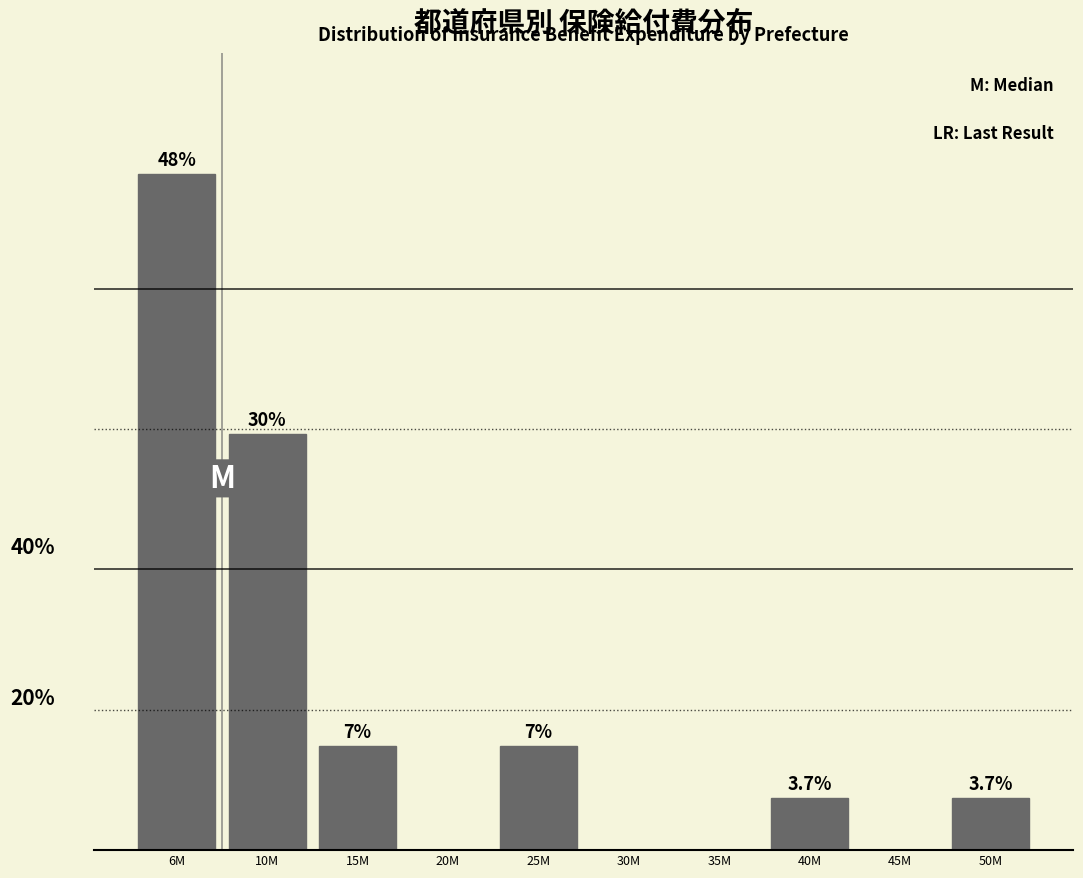

At which category does the chart reach its peak across all series?

6M